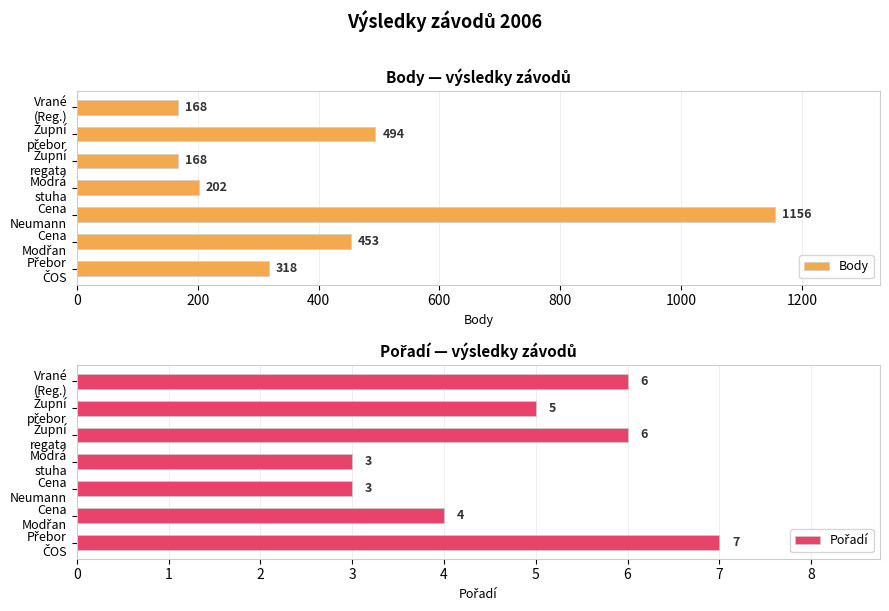

What is the highest value of the Body series?

1156